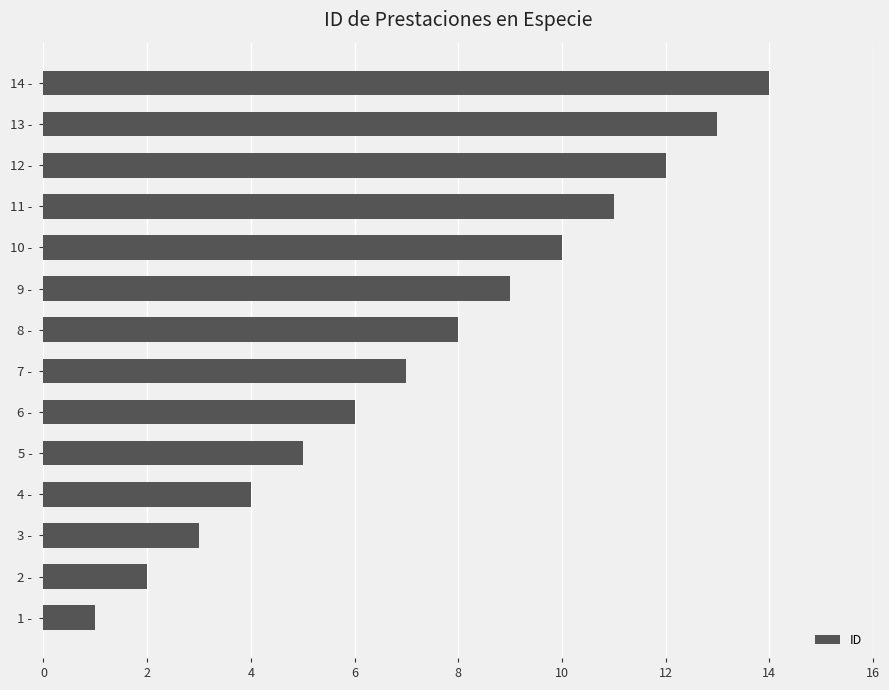

Between 7 - and 8 -, which is larger?

8 -